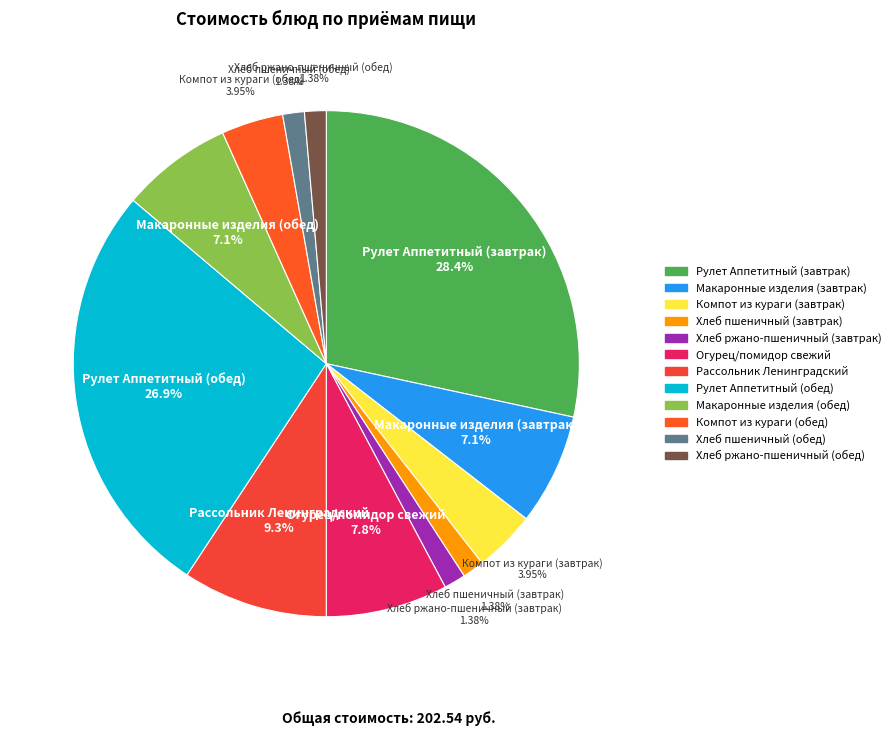

To the nearest percent, what is the difference between the Хлеб ржано-пшеничный (завтрак) and Рассольник Ленинградский slice percentages?

8%